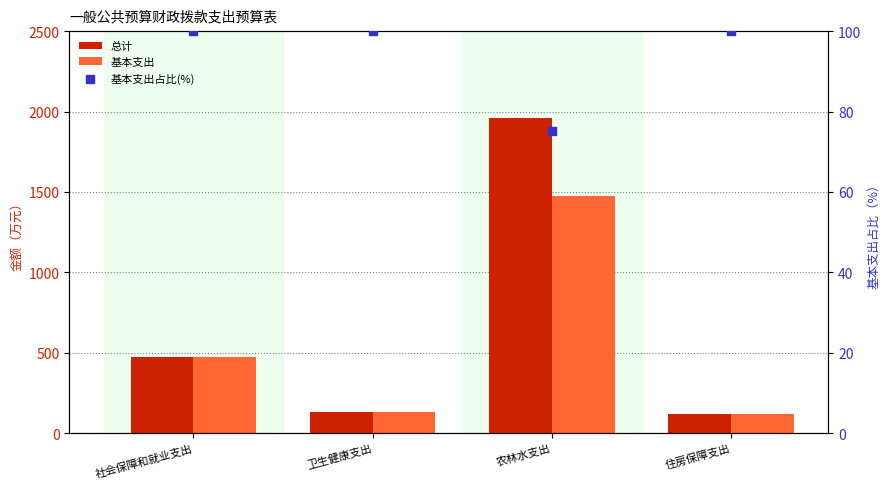

Which series reaches the maximum Y coordinate?

总计